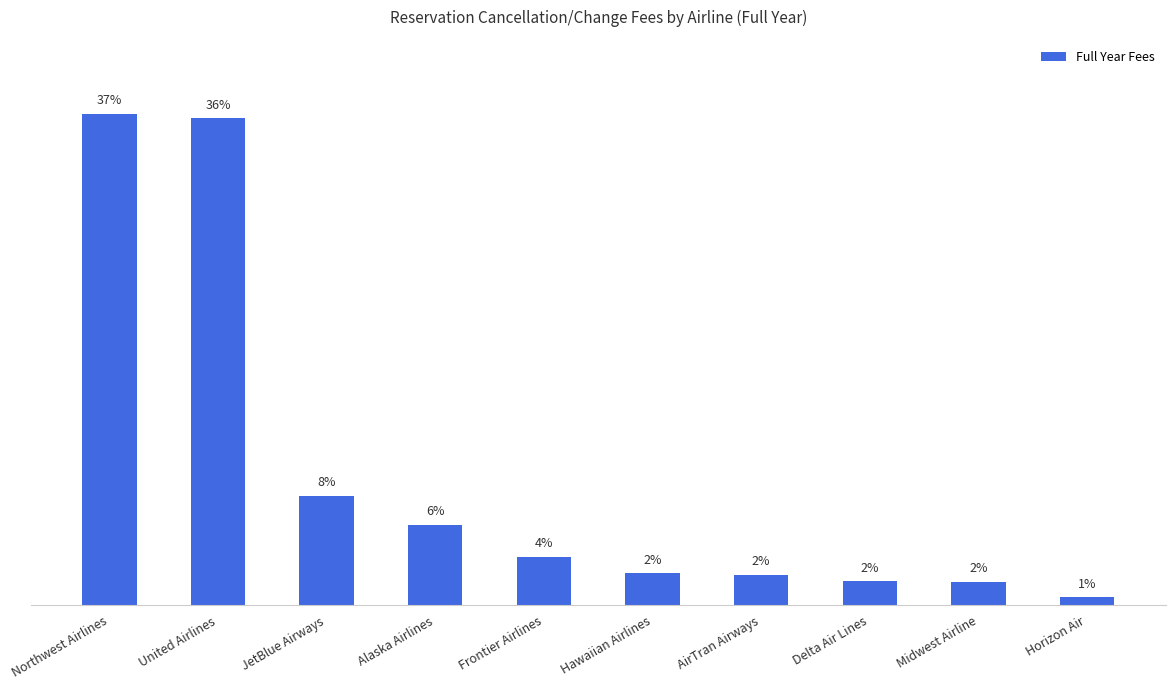

At which label does the data first exceed 33081?

Northwest Airlines